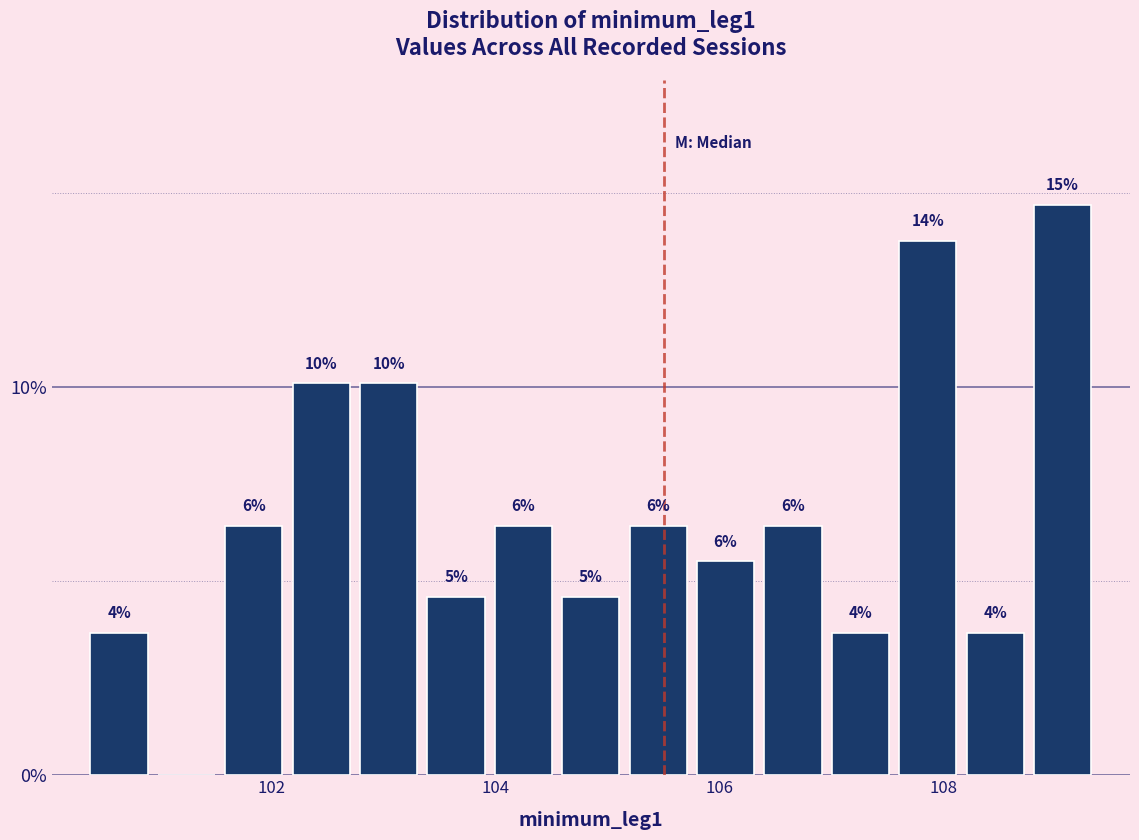

Read against the x-axis, roughly where is the centre of the tallest bar?

109.0